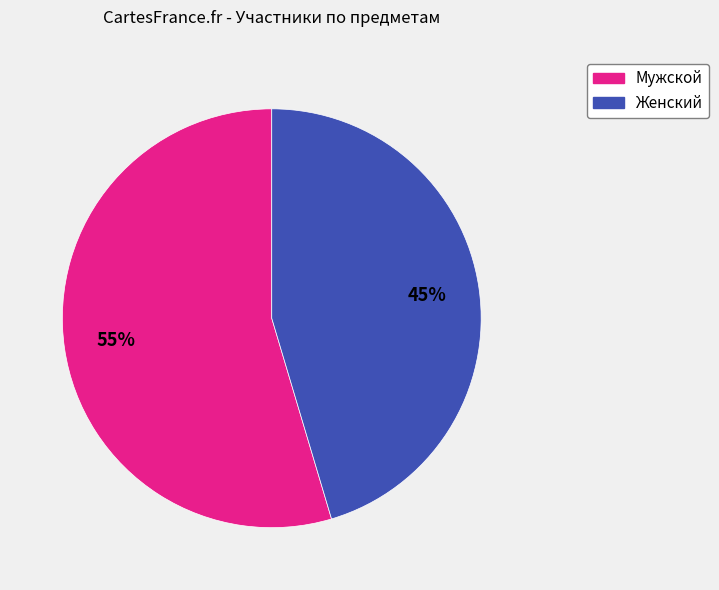

The Женский slice represents 45% of the pie. True or false?

True